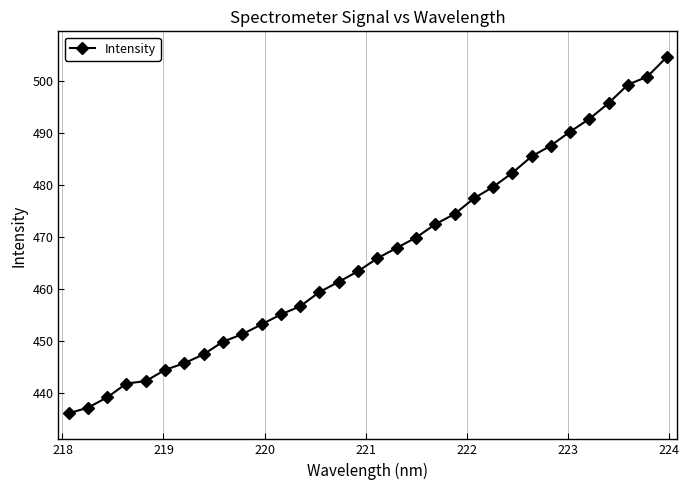

Is this an area chart (filled region under the line)?

No